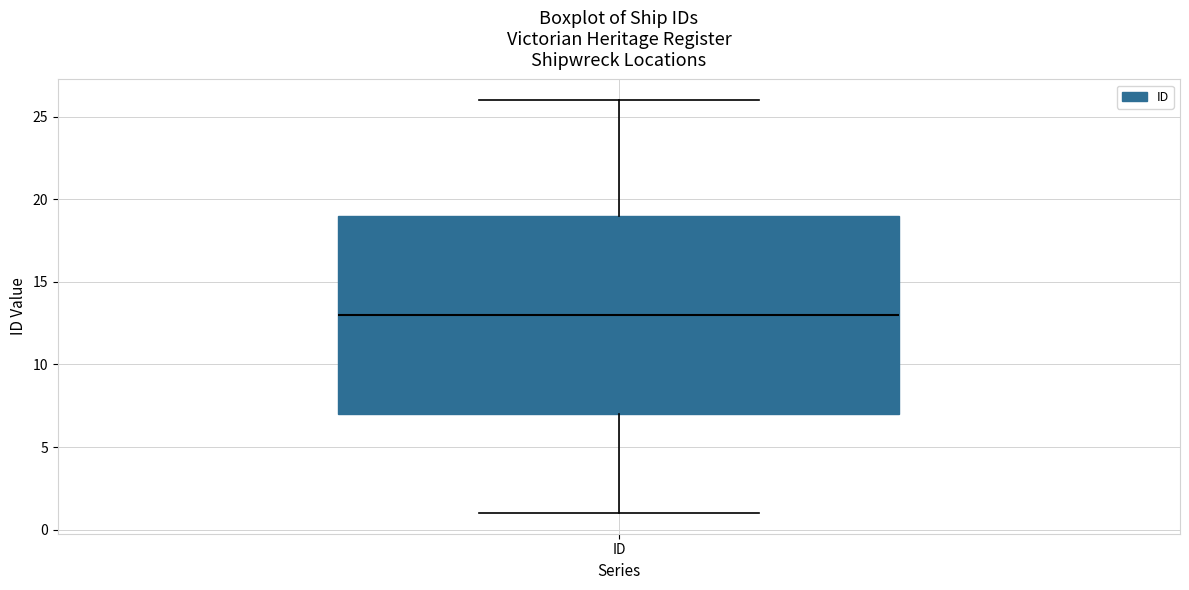

Read this box plot against the y-axis: the position of the median line, the range covered by the box, and the ends of both whiskers. The values are not printed on the chart, so give them approximately, as read against the axis.

median 13, box 7 to 19, whiskers 1 to 26